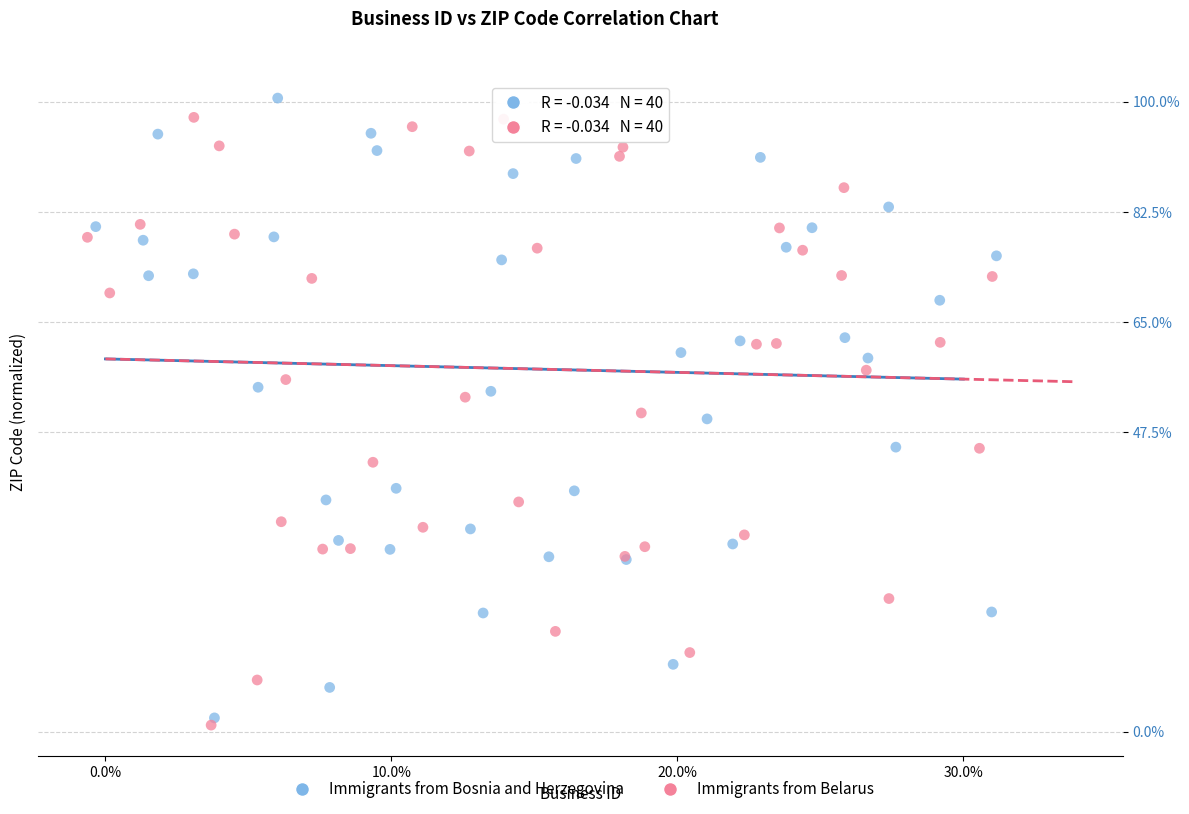

Which series has the largest Y range (max minus min)?

Immigrants from Bosnia and Herzegovina